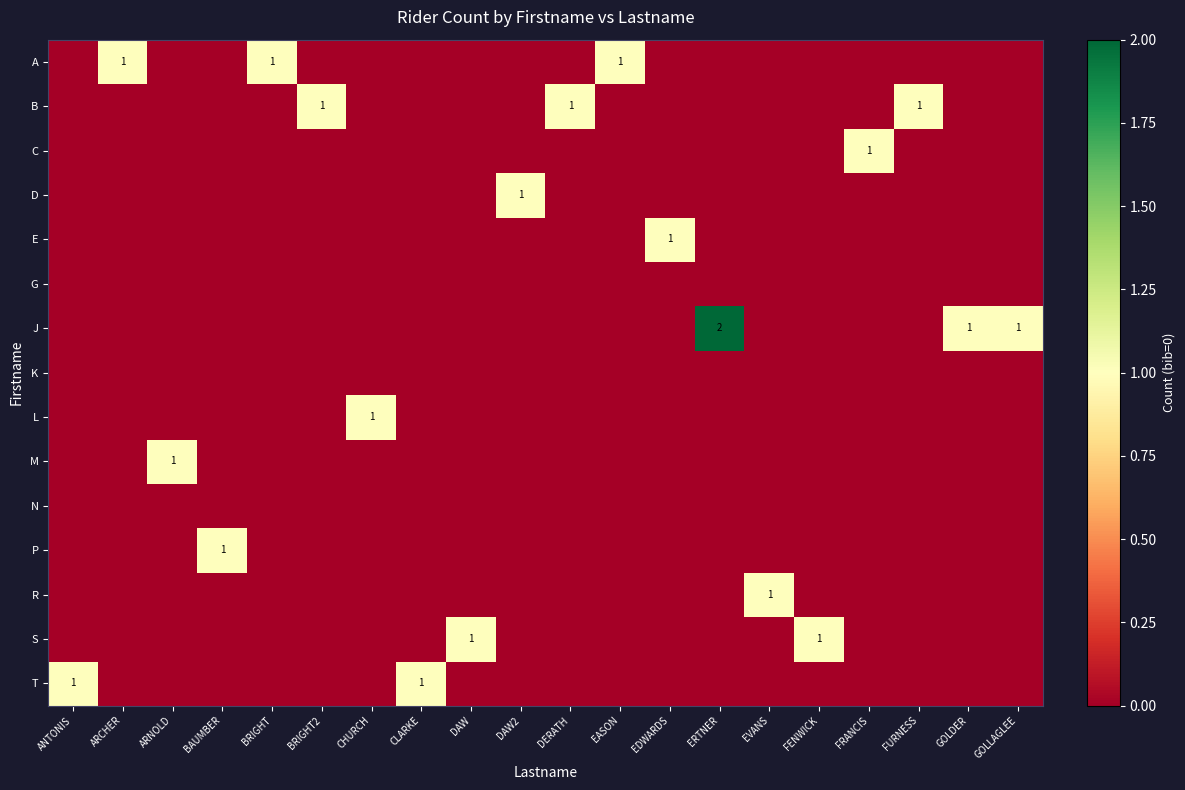

Which has a higher value, BRIGHT or DERATH?

BRIGHT